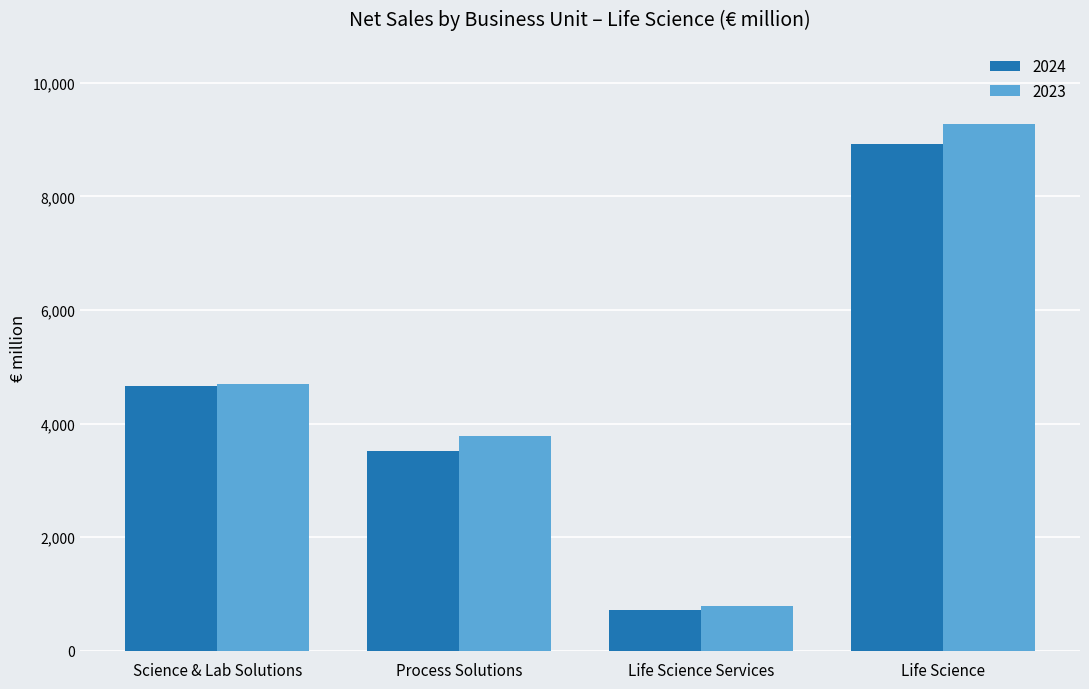

Which series changed the most between Science & Lab Solutions and Process Solutions?

2024